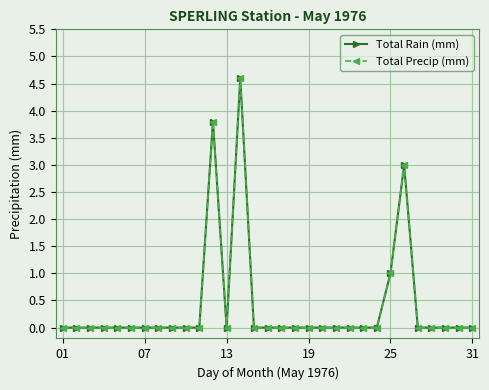

True or false: Total Rain (mm) and Total Precip (mm) intersect in this chart.

False